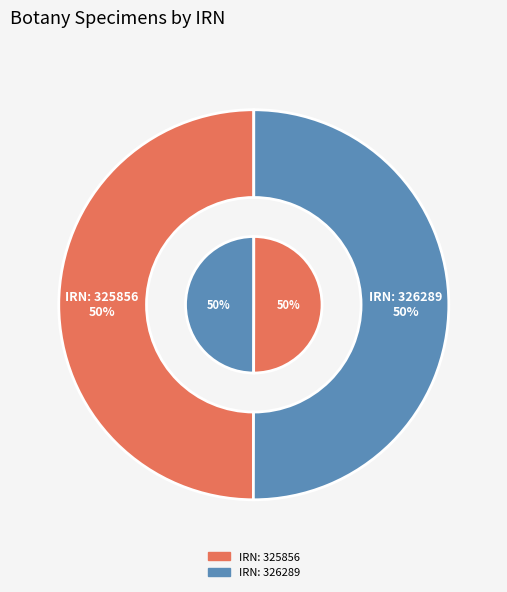

How many segments does this pie chart have?

2